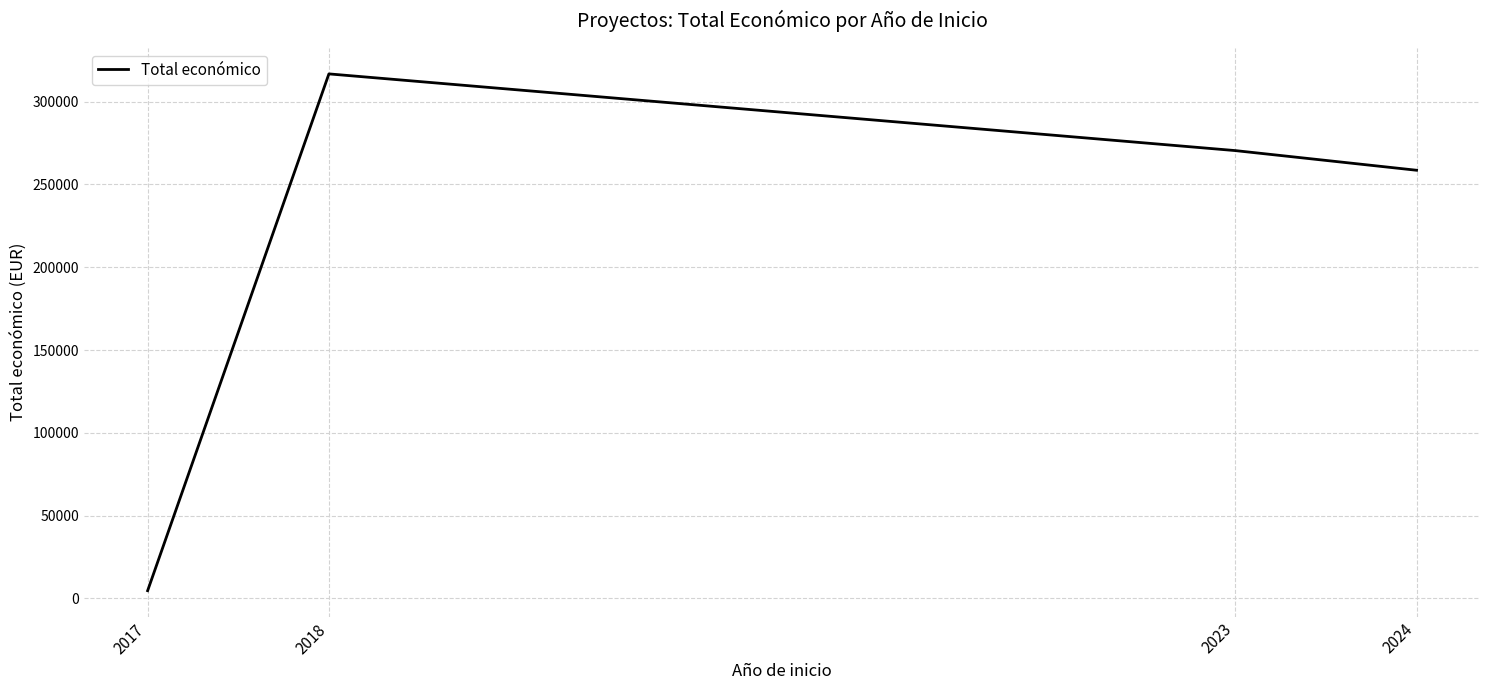

Reading right to left, list all the values displayed in this chart.

2024=258567.5	2023=270441.5	2018=316765.0	2017=4640.0